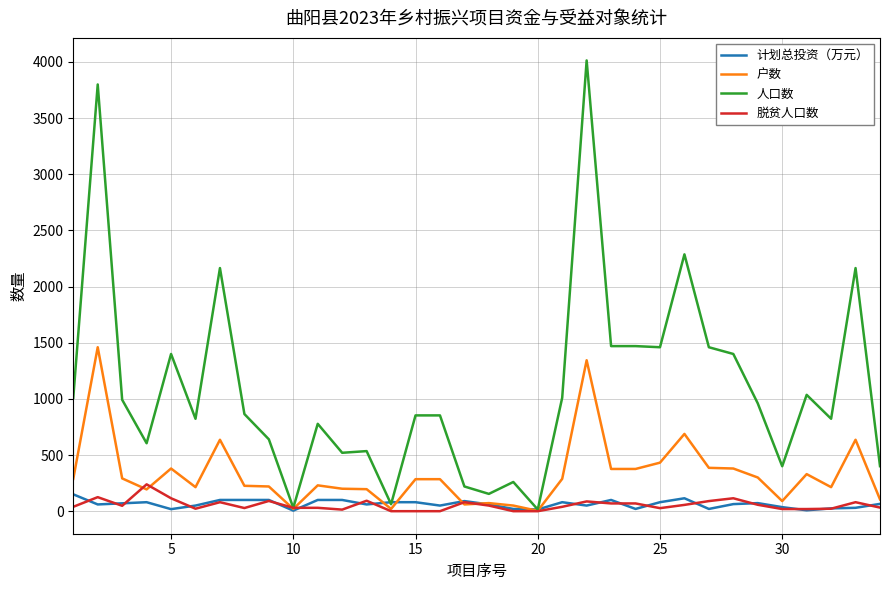

What is the greatest value displayed?

4014